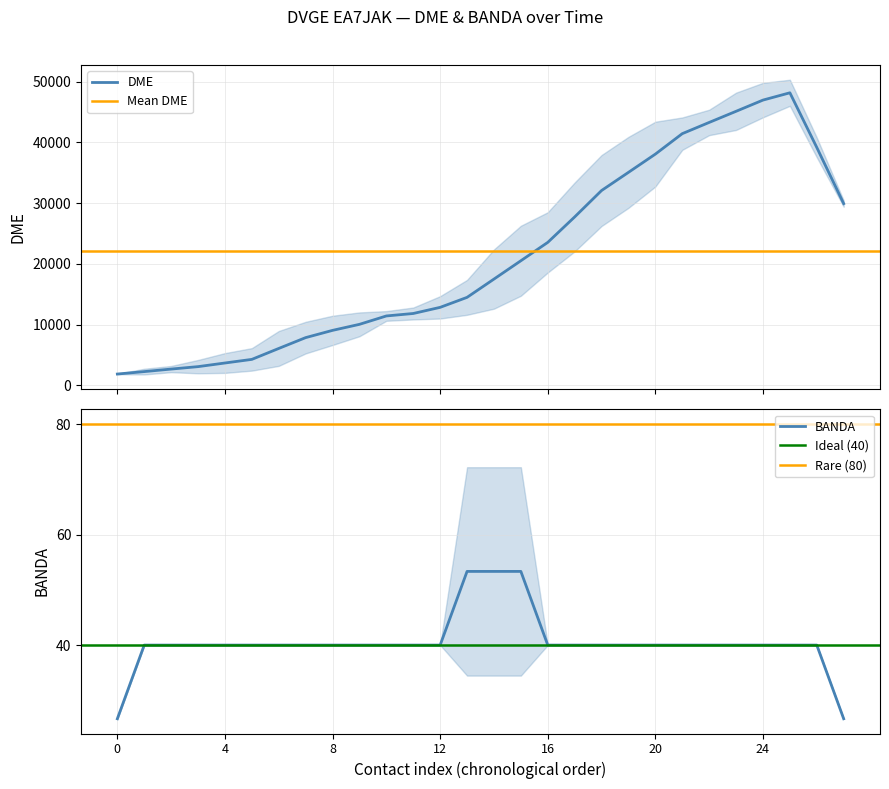

At how many categories does at least one series exceed 4703?

23